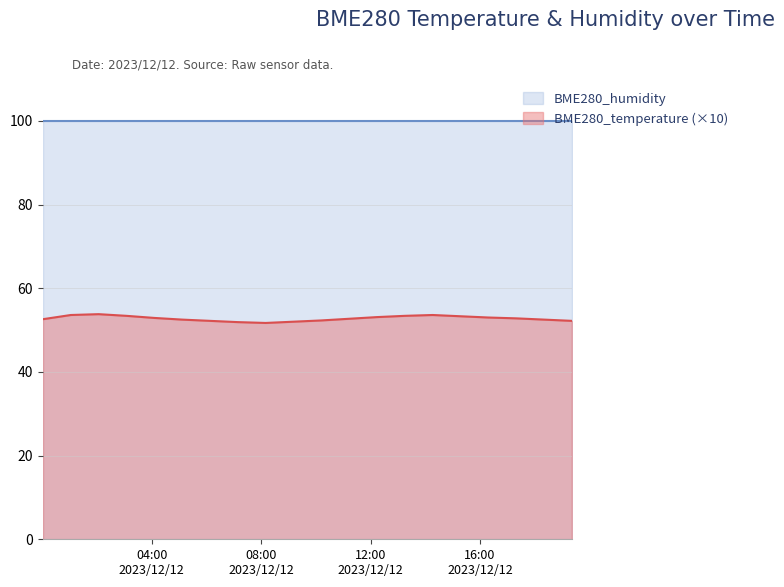

Rank the series by their average value, from lowest to highest.

BME280_temperature (×10), BME280_humidity